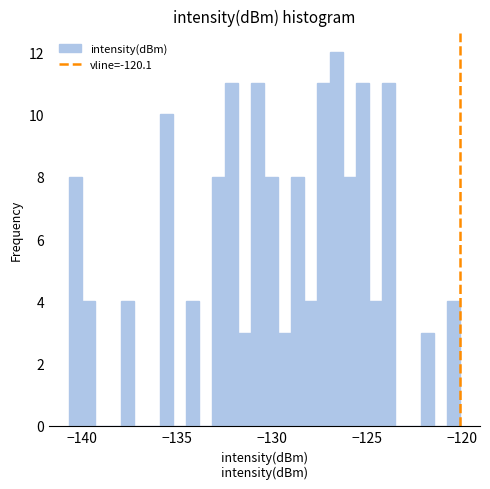

Read against the x-axis, roughly where is the centre of the tallest bar?

-126.5